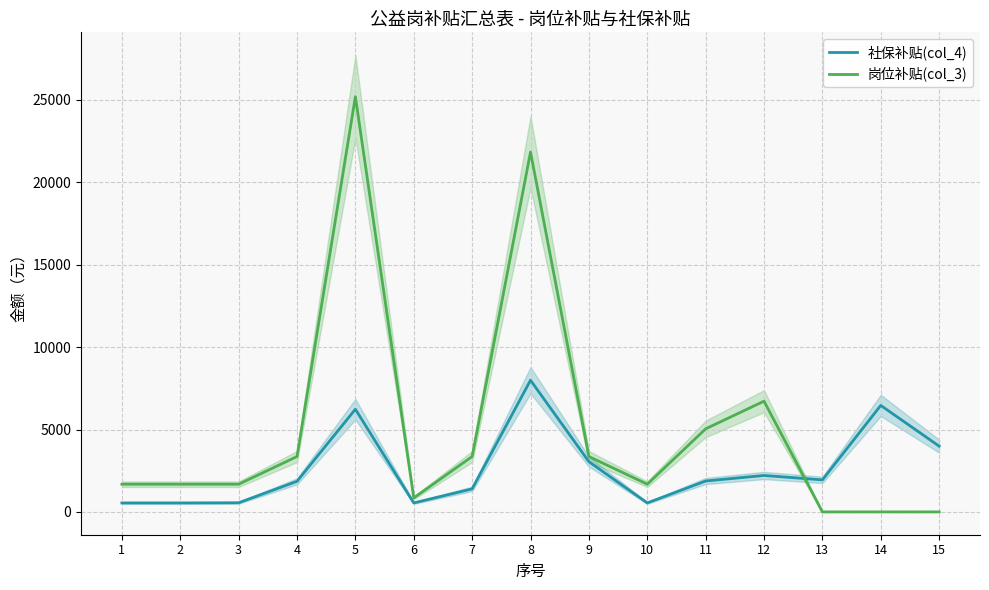

At which category is the sum across all series the highest?

5